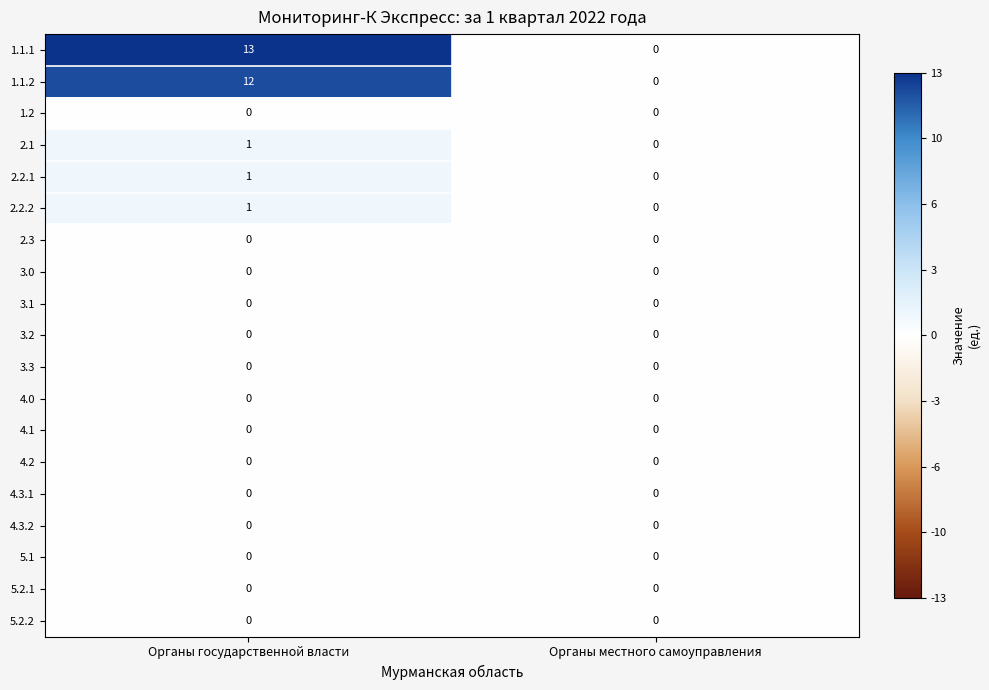

At which label does 1.1.1 reach its peak?

Органы государственной власти